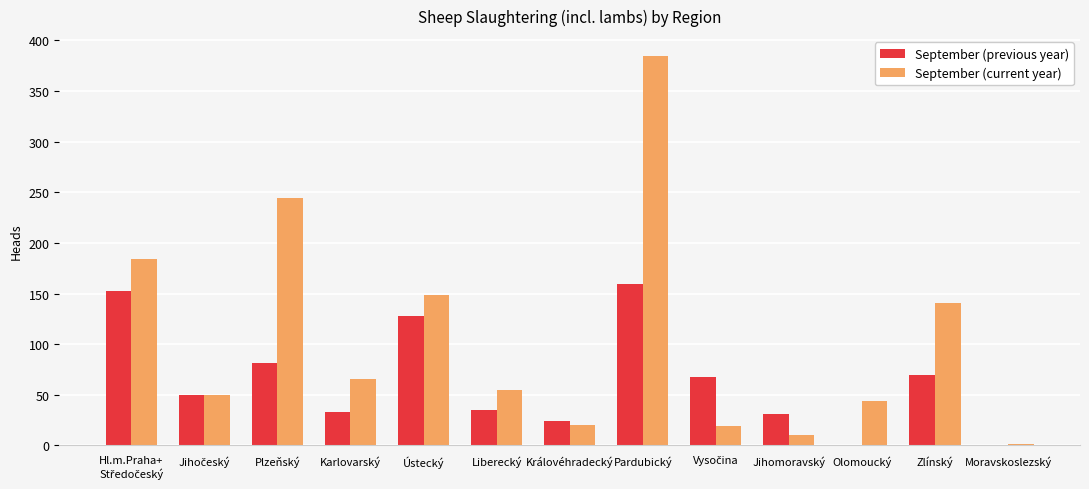

The September (current year) series shows 263 at Pardubický. True or false?

False